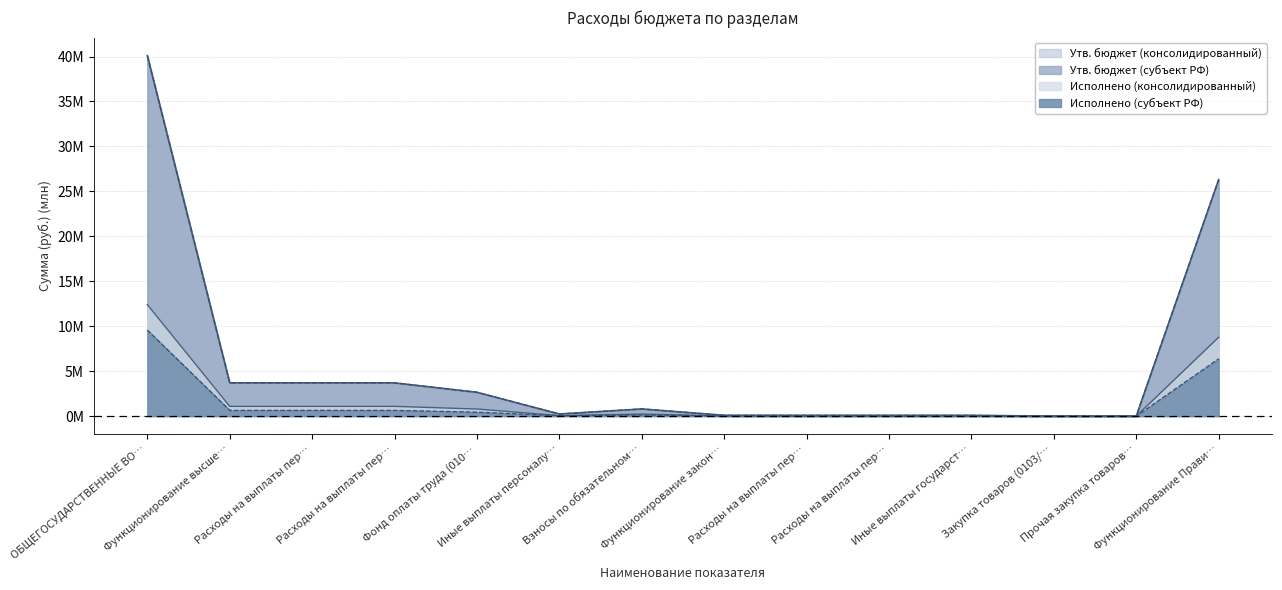

At which category does the chart reach its minimum across all series?

Закупка товаров (0103/…